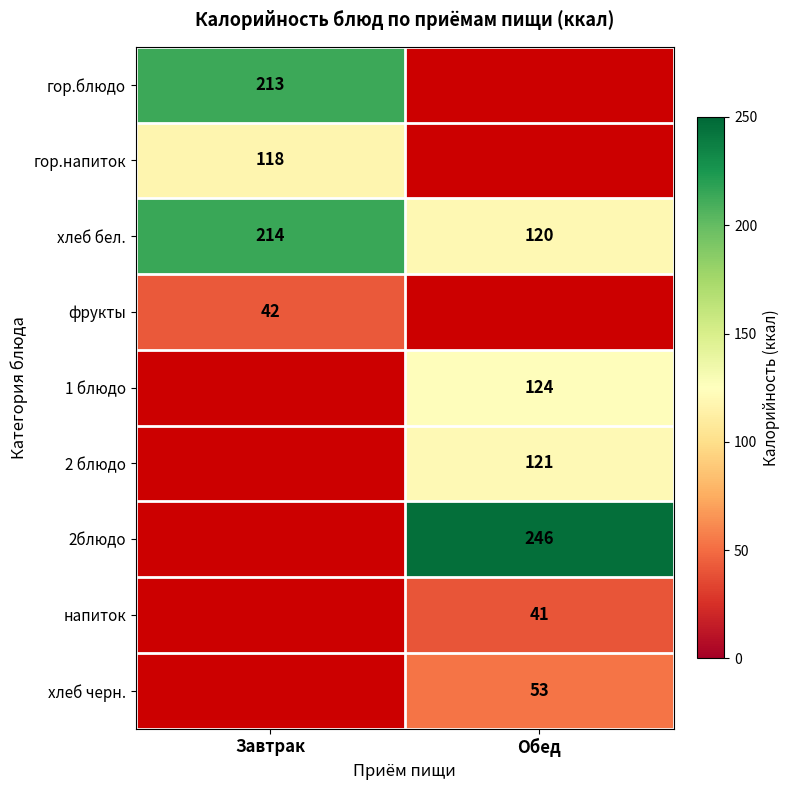

Is it true that гор.блюдо equals 110 at Завтрак?

False